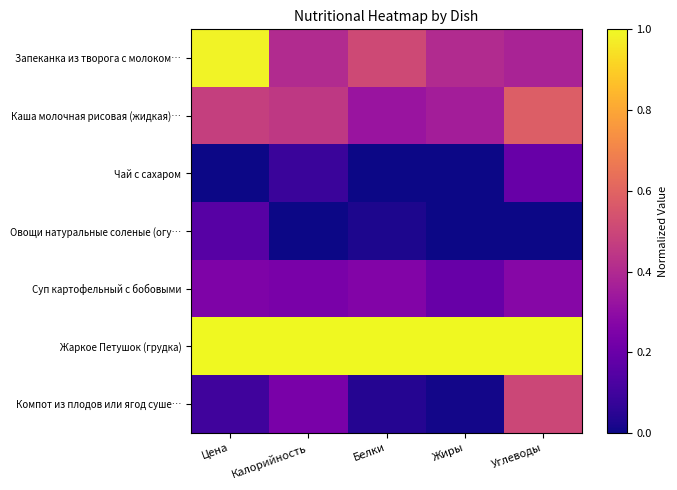

Reading right to left, what are all the values shown in this chart?

Запеканка из творога с молоком…: Углеводы=0.4	Жиры=0.4	Белки=0.5	Калорийность=0.4	Цена=1.0
Каша молочная рисовая (жидкая)…: Углеводы=0.6	Жиры=0.4	Белки=0.3	Калорийность=0.5	Цена=0.5
Чай с сахаром: Углеводы=0.2	Жиры=0.0	Белки=0.0	Калорийность=0.1	Цена=0.0
Овощи натуральные соленые (огу…: Углеводы=0.0	Жиры=0.0	Белки=0.0	Калорийность=0.0	Цена=0.2
Суп картофельный с бобовыми: Углеводы=0.3	Жиры=0.2	Белки=0.3	Калорийность=0.2	Цена=0.3
Жаркое Петушок (грудка): Углеводы=1.0	Жиры=1.0	Белки=1.0	Калорийность=1.0	Цена=1.0
Компот из плодов или ягод суше…: Углеводы=0.5	Жиры=0.0	Белки=0.0	Калорийность=0.2	Цена=0.1